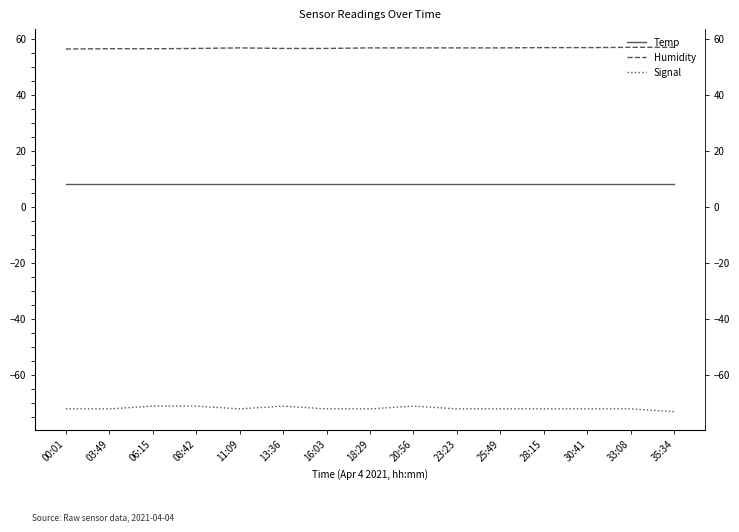

What is the label of the 13th point from the right?

06:15